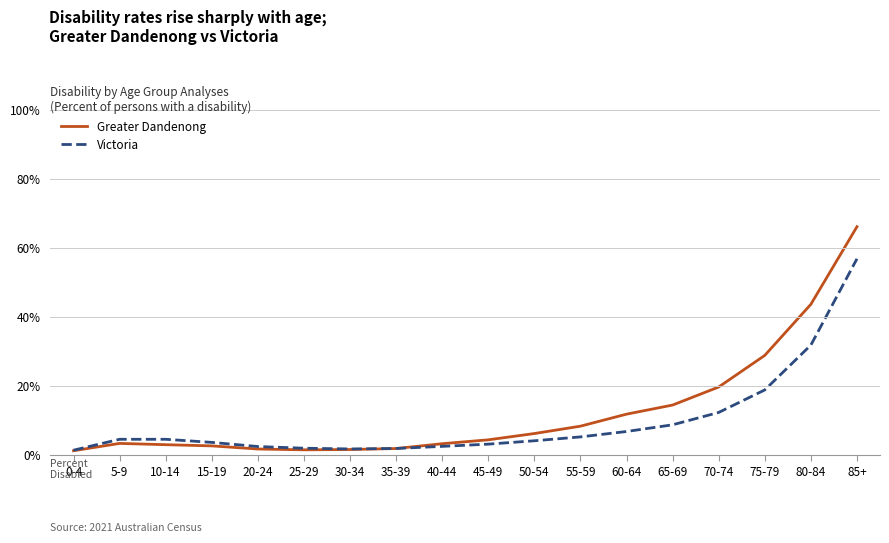

How many categories are shown in the chart?

18